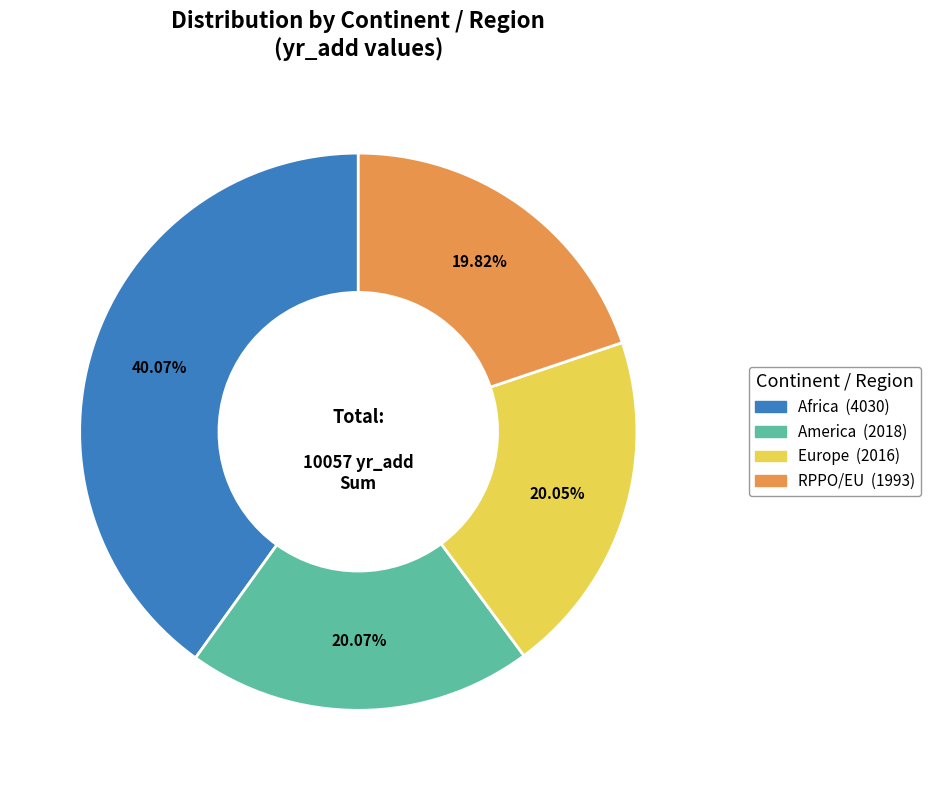

Does any single category account for the majority?

No